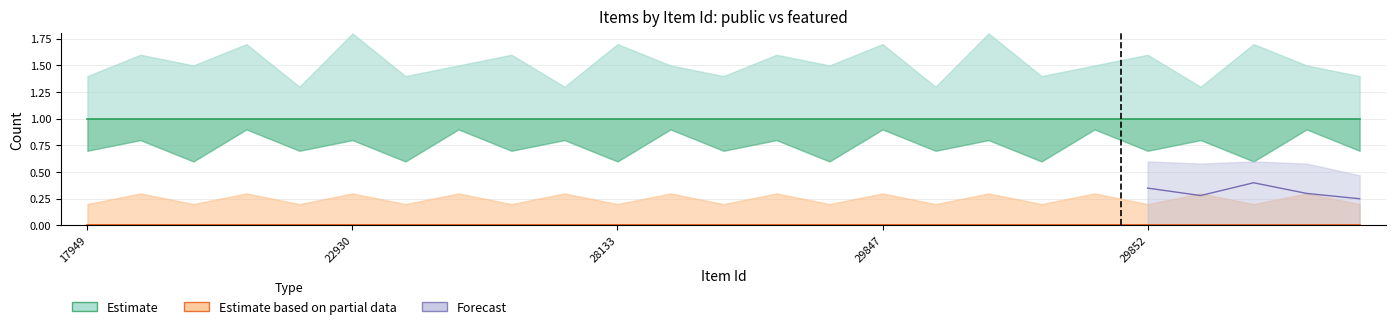

Is it true that featured equals 0 at 17949?

True